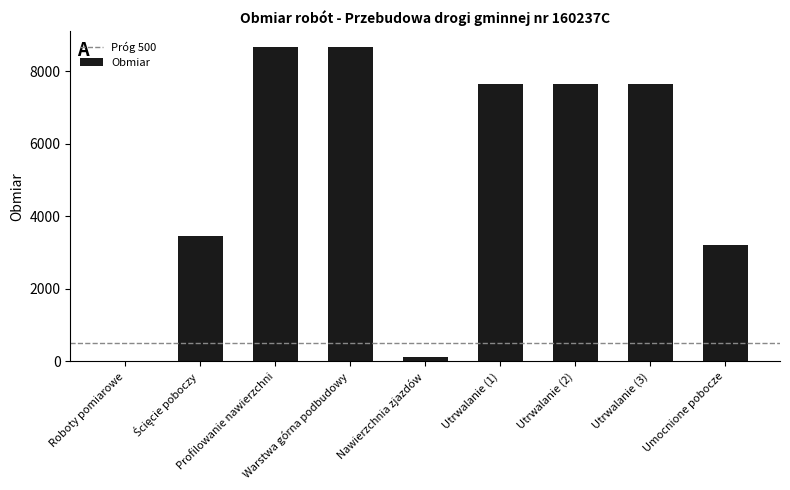

What is the greatest value displayed?

8667.0